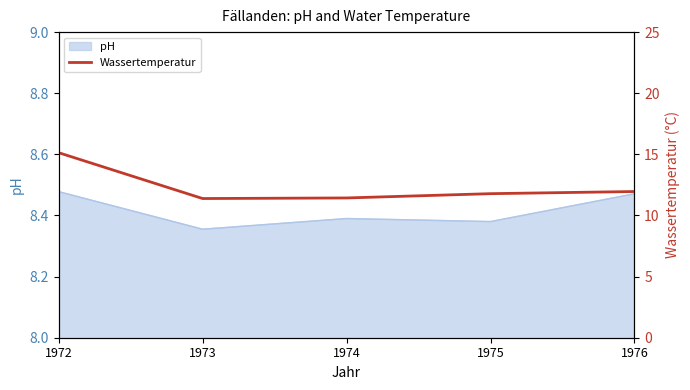

The chart shows a value of 11.4 at 1973. True or false?

True